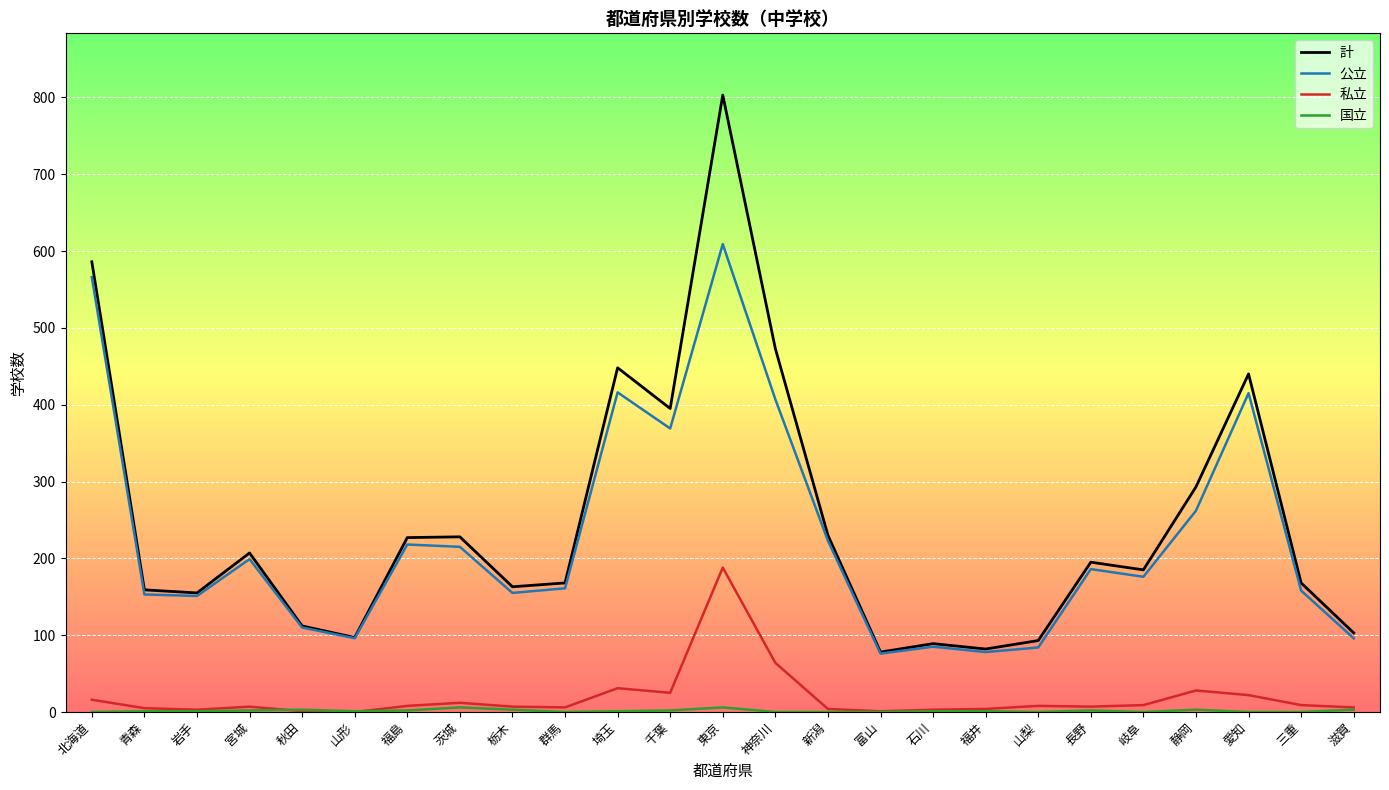

Is the value of 計 at 福島 greater than the value of 私立 at 東京?

Yes